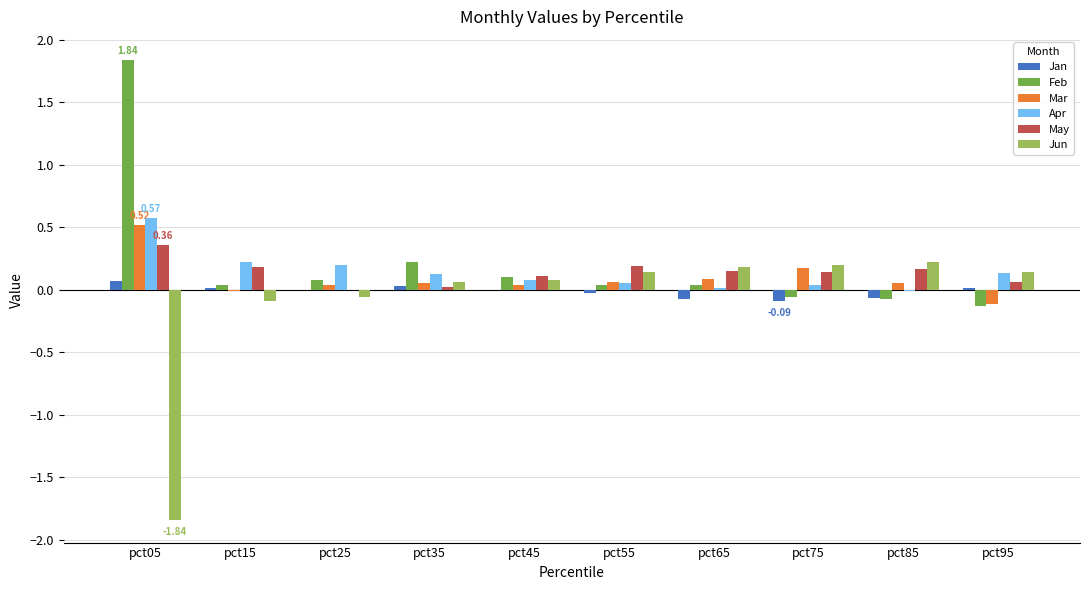

Is the value of Apr at pct65 greater than the value of Jan at pct65?

Yes